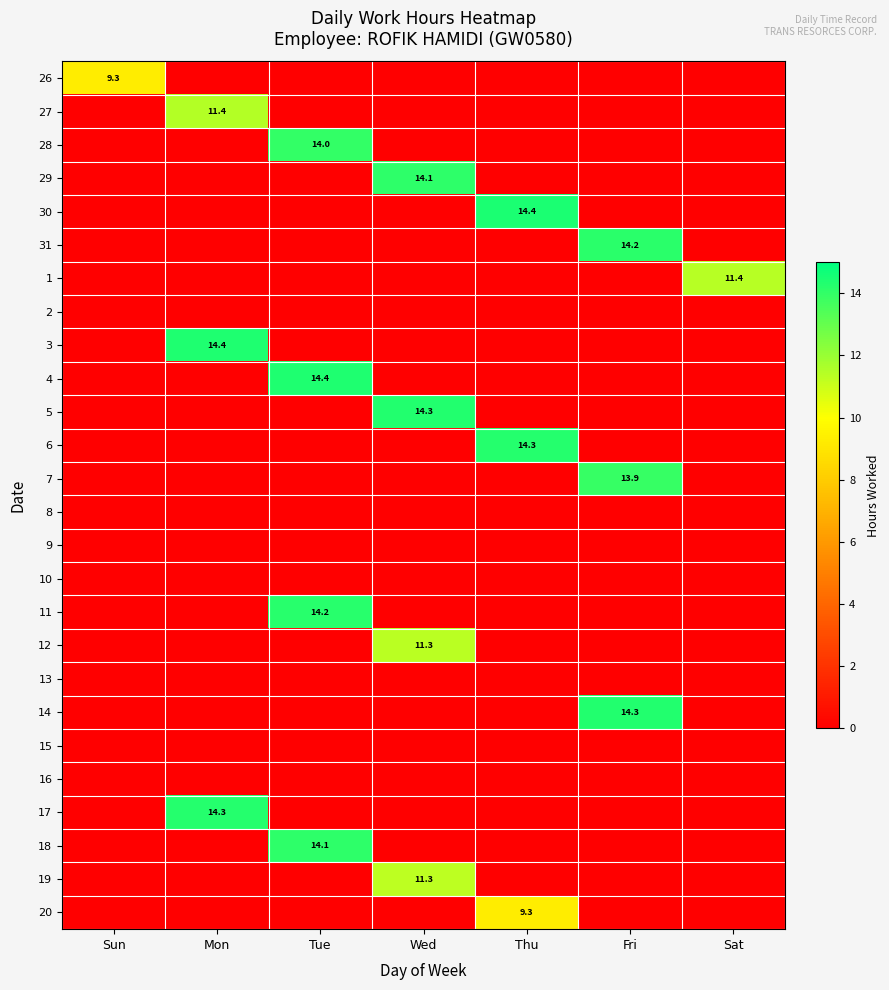

How many values in 20 are above zero?

1